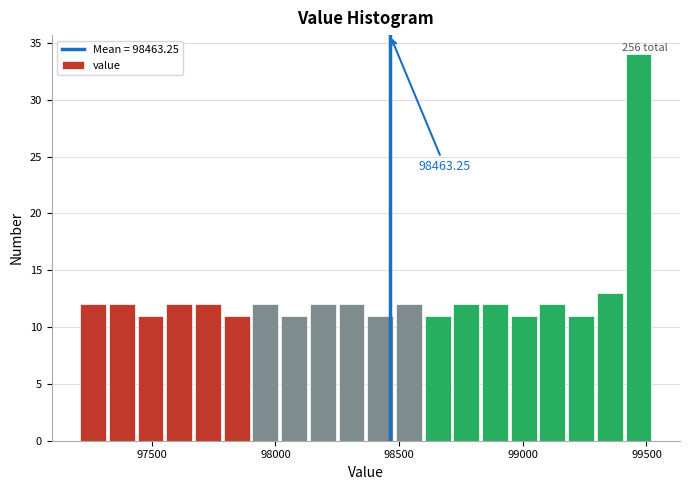

Around what value on the x-axis is the tallest bar? Give the approximate position of its centre, as read against the axis.

99450